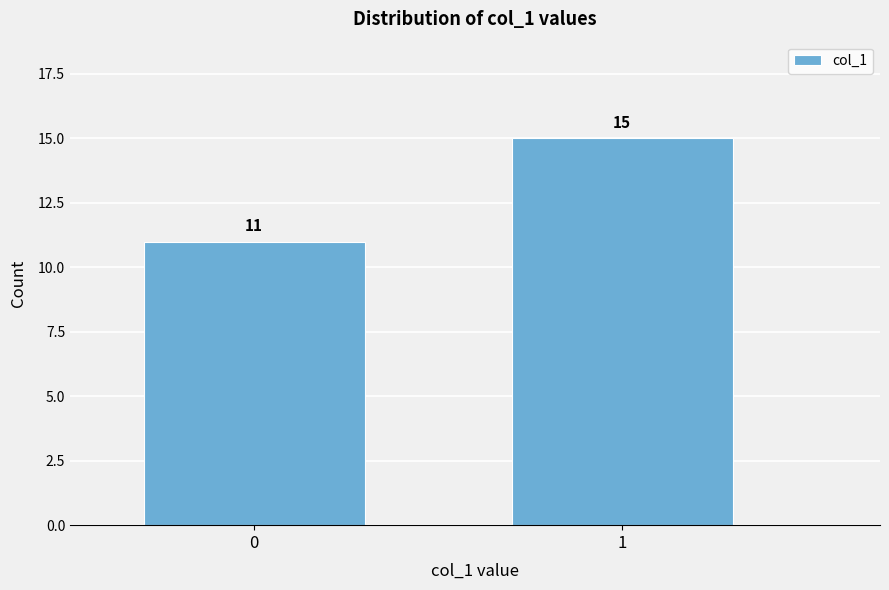

Reading left to right, transcribe all the data shown in this chart.

0=11	1=15